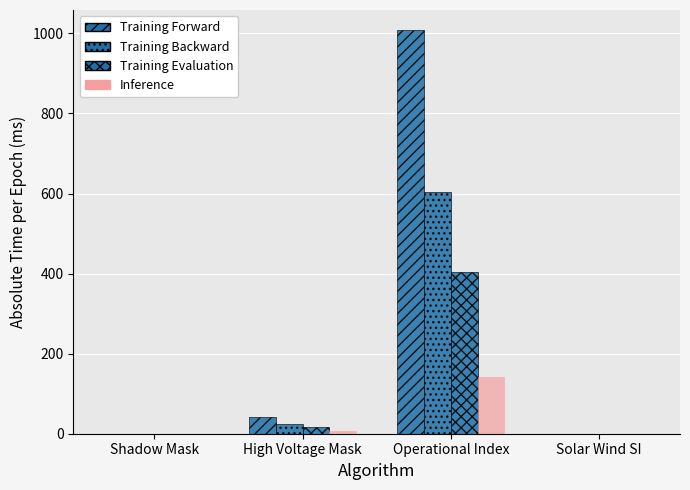

How many categories are shown in the chart?

4